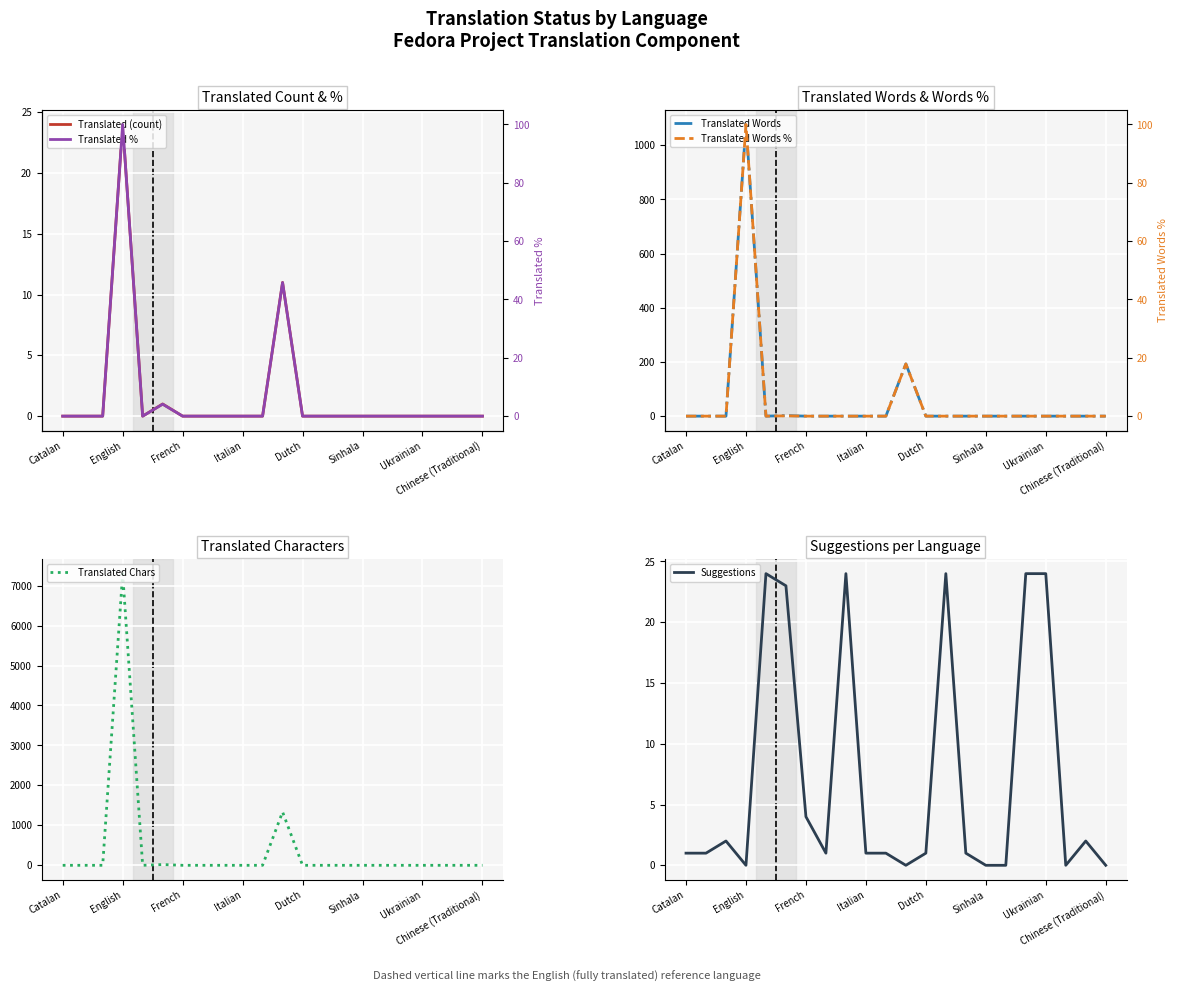

The Translated Chars series shows 4611 at Catalan. True or false?

False